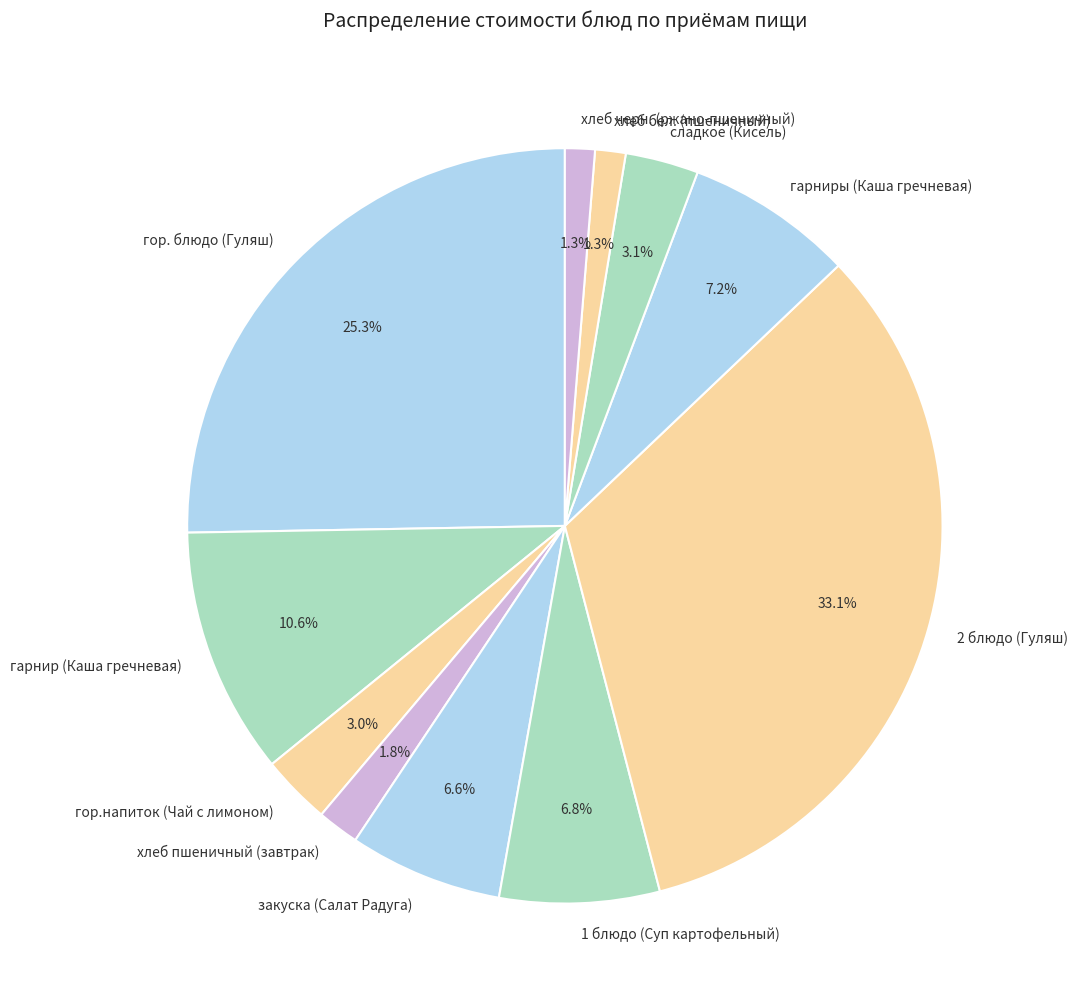

Count the number of slices in the pie.

11